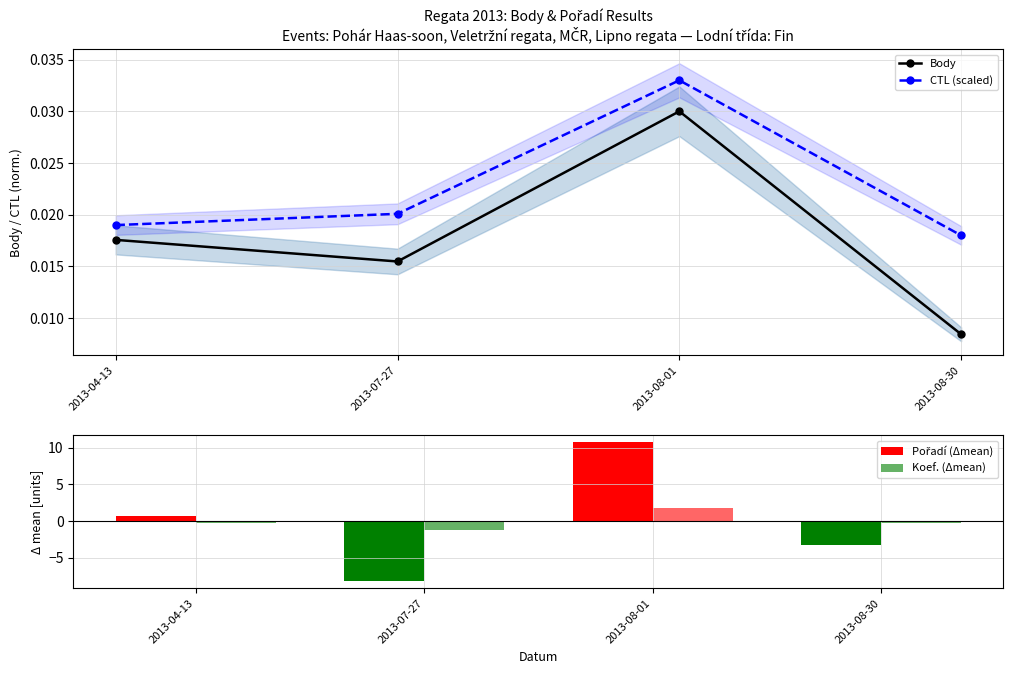

Reading left to right, what are all the values shown in this chart?

Body: 0.0	0.0	0.0	0.0
CTL (scaled): 0.0	0.0	0.0	0.0
Pořadí (Δmean): 0.8	-8.2	10.8	-3.2
Koef. (Δmean): -0.2	-1.2	1.8	-0.2